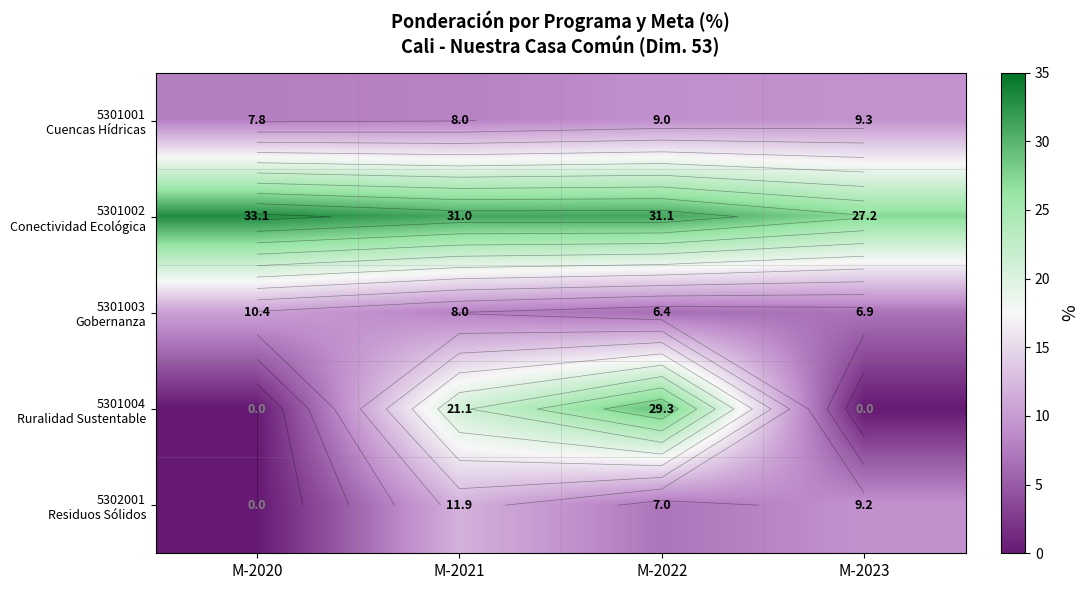

Where is 5301003 Gobernanza nearest to the value 8?

M-2021